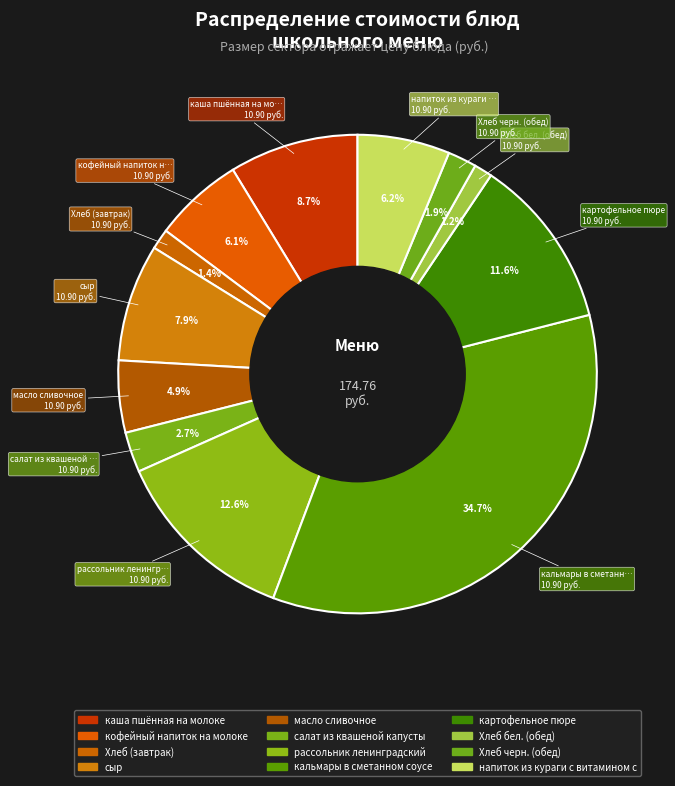

What is the largest slice in the pie chart?

кальмары в сметанном соусе